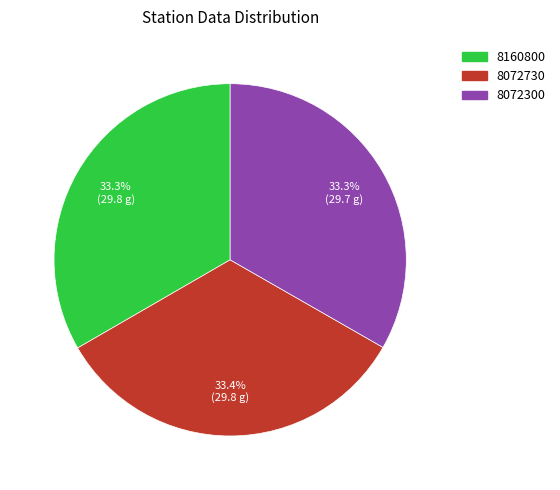

Combined, what portion of the pie is 8072300 and 8160800?

66.6%